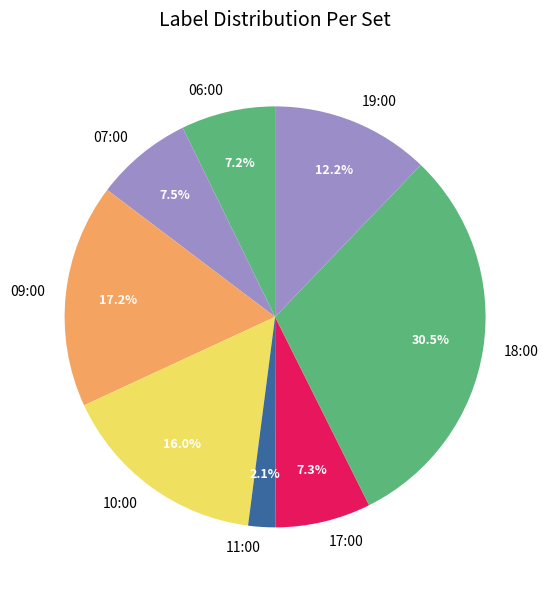

How many segments does this pie chart have?

8